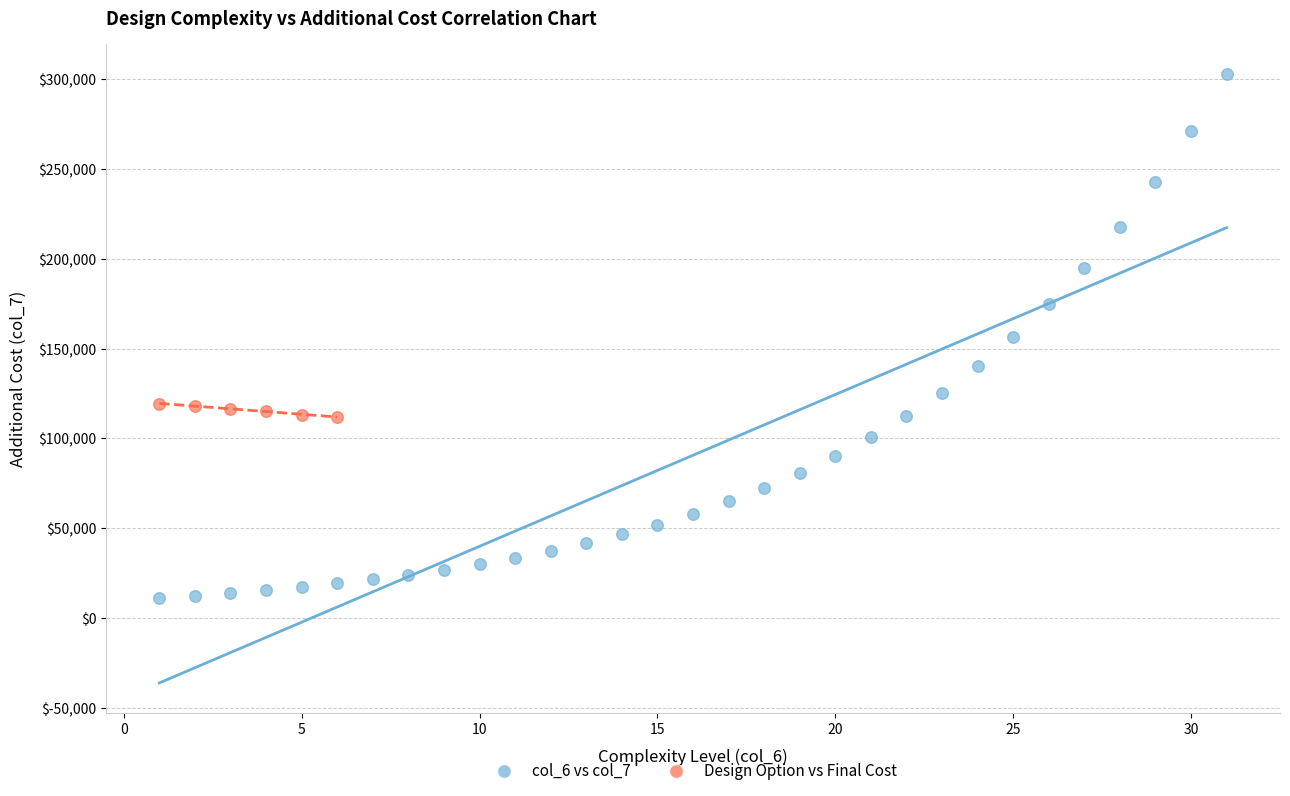

Which series reaches the minimum Y coordinate?

col_6 vs col_7